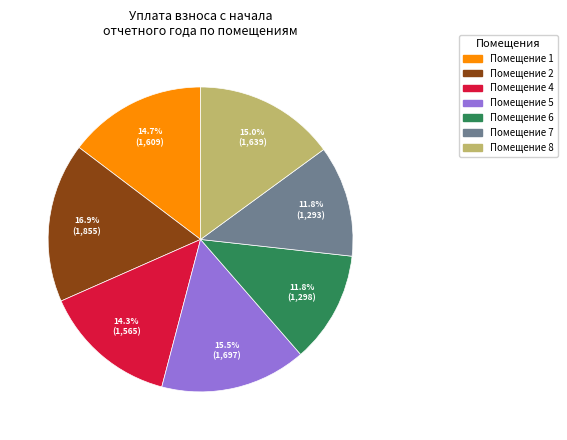

Count the number of slices in the pie.

7